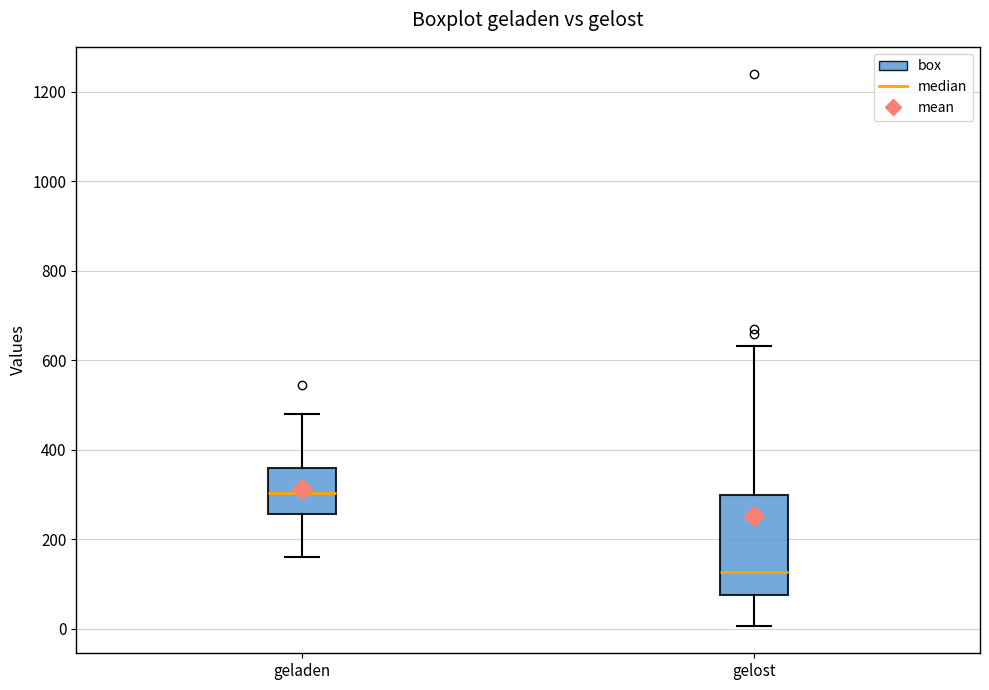

Reading left to right, read every box against the y-axis: the position of its median line, the range the box covers, and the ends of its whiskers. The values are not printed on the chart, so give them approximately, as read against the axis.

geladen: median 300, box 260 to 360, whiskers 160 to 480
gelost: median 120, box 80 to 300, whiskers 0 to 640